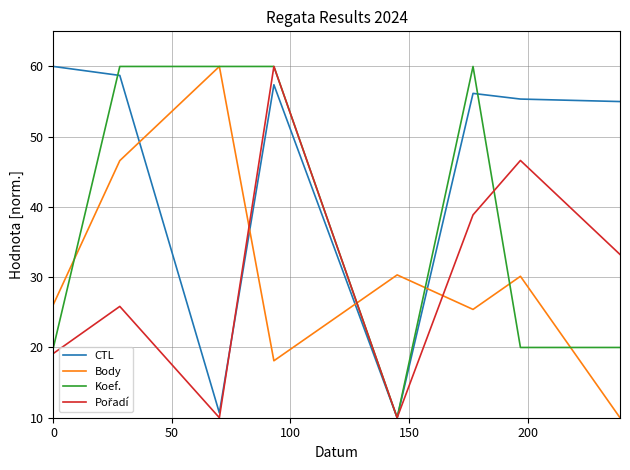

Which series has the largest total across all categories?

CTL